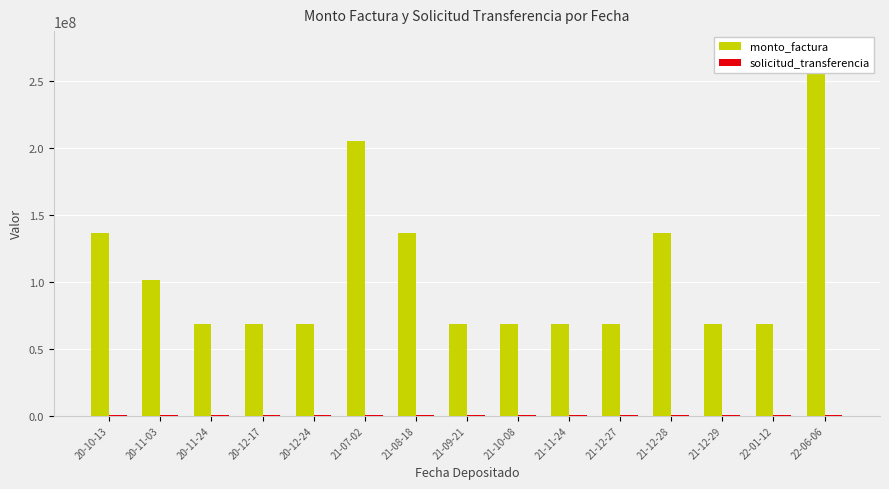

Are the bars horizontal?

No